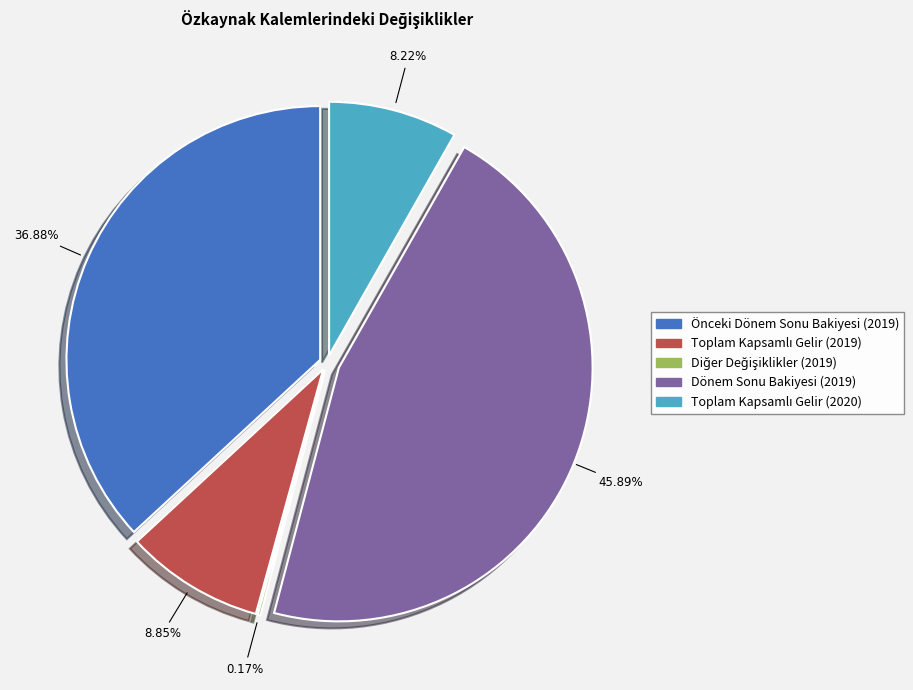

Combined, what portion of the pie is Dönem Sonu Bakiyesi (2019) and Toplam Kapsamlı Gelir (2020)?

54.1%